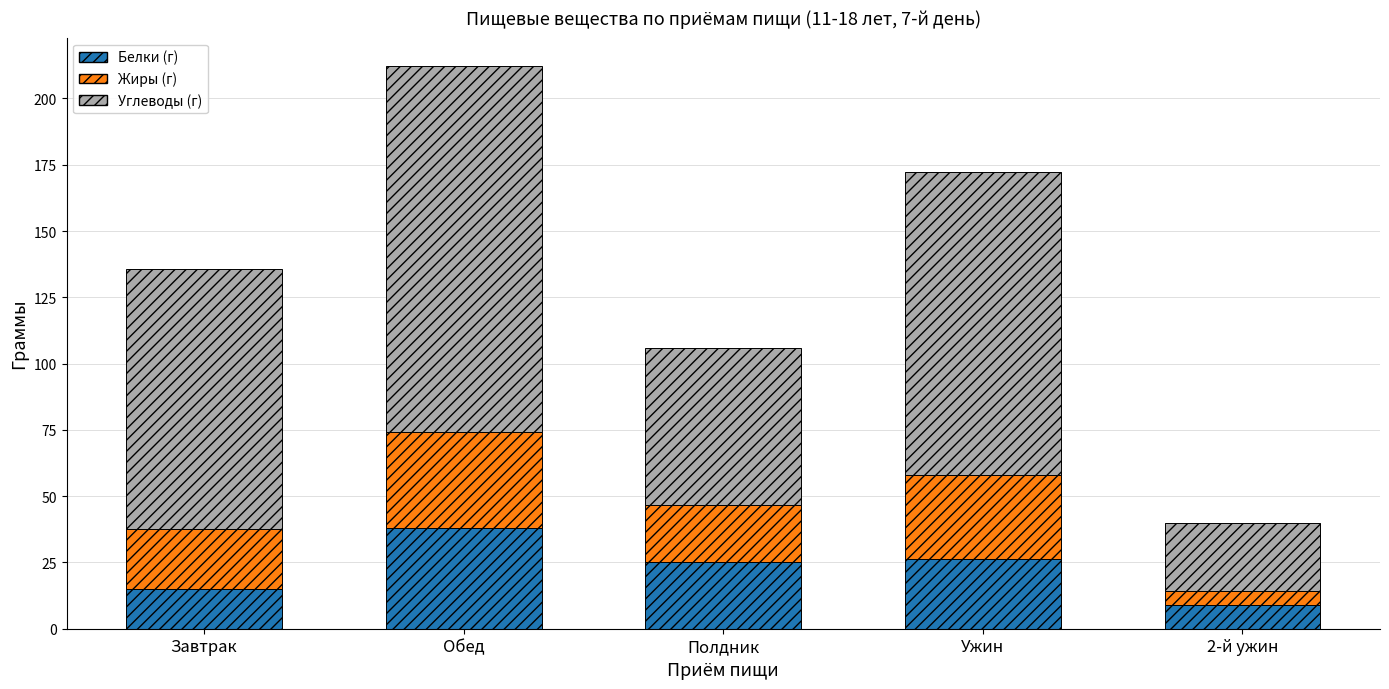

Reading left to right, what are the values for Белки (г)?

Завтрак=15.1	Обед=37.9	Полдник=25.0	Ужин=26.4	2-й ужин=9.1